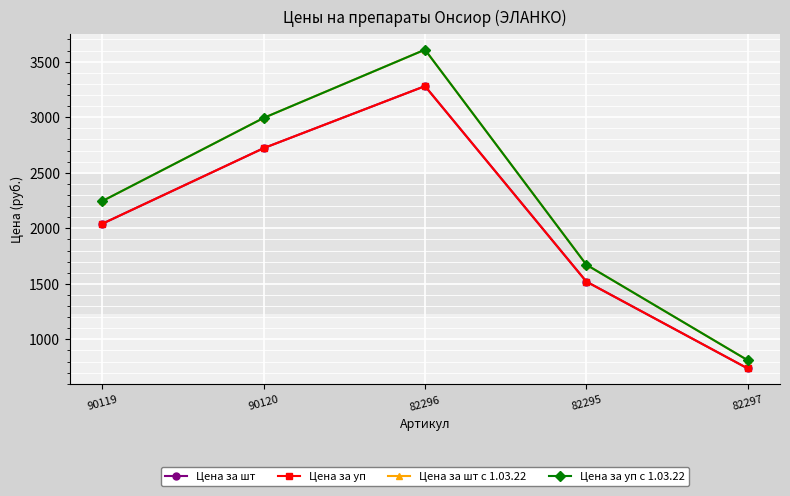

What is the highest value of the Цена за шт с 1.03.22 series?

3607.9